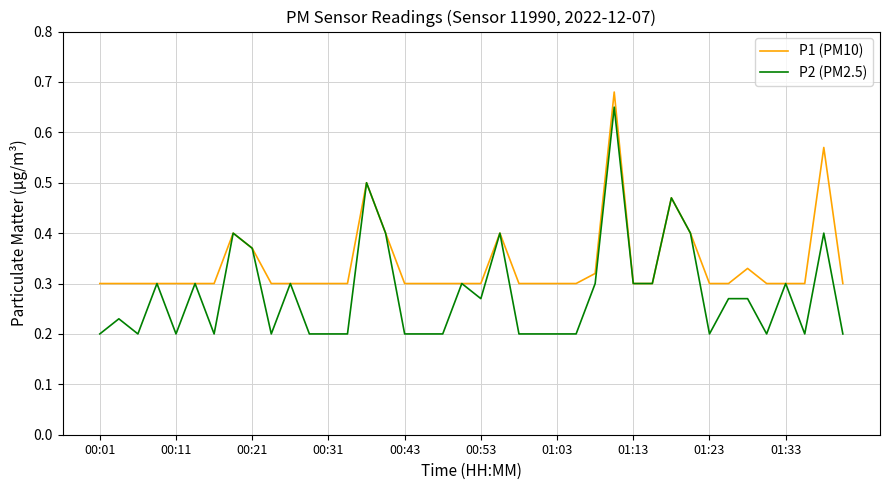

How many lines are shown in the chart?

2